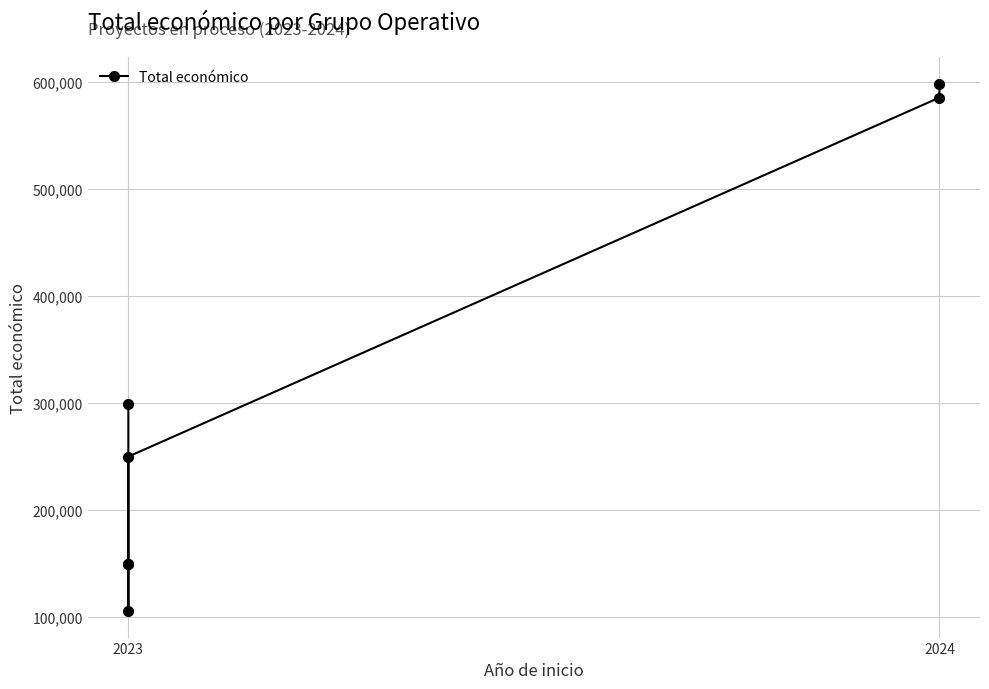

Between 4 and 2, which is larger?

4